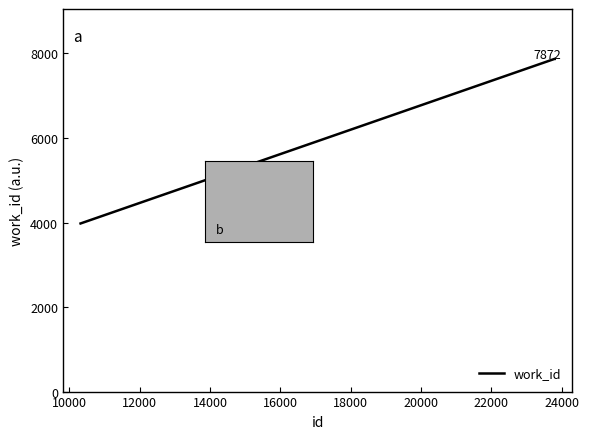

True or false: there are more than 2 points higher than both neighbors.

False